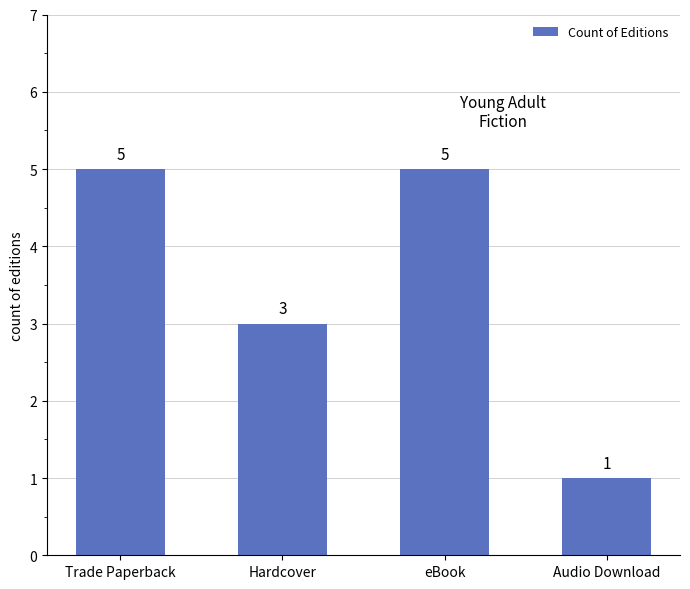

What is the label of the 2nd bar from the right?

eBook